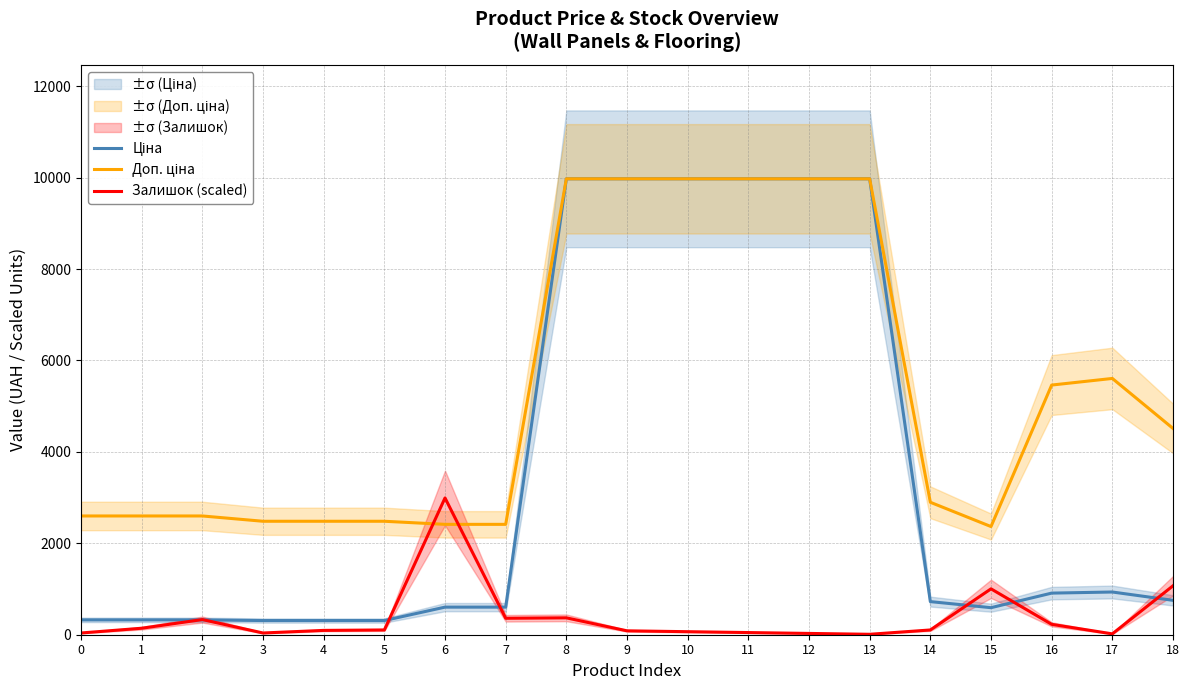

Reading left to right, what are all the values shown in this chart?

Ціна: 324.8	324.8	324.8	310.3	310.3	310.3	603.7	603.7	9975.0	9975.0	9975.0	9975.0	9975.0	9975.0	724.5	591.6	910.4	934.5	752.2
Доп. ціна: 2598.3	2598.3	2598.3	2482.4	2482.4	2482.4	2414.8	2414.8	9975.0	9975.0	9975.0	9975.0	9975.0	9975.0	2897.8	2366.5	5462.3	5607.2	4513.3
Залишок (scaled): 37.9	142.0	331.4	37.9	94.7	104.2	2992.5	359.9	369.3	85.2	66.3	47.3	28.4	9.5	104.2	1003.8	227.3	18.9	1070.1